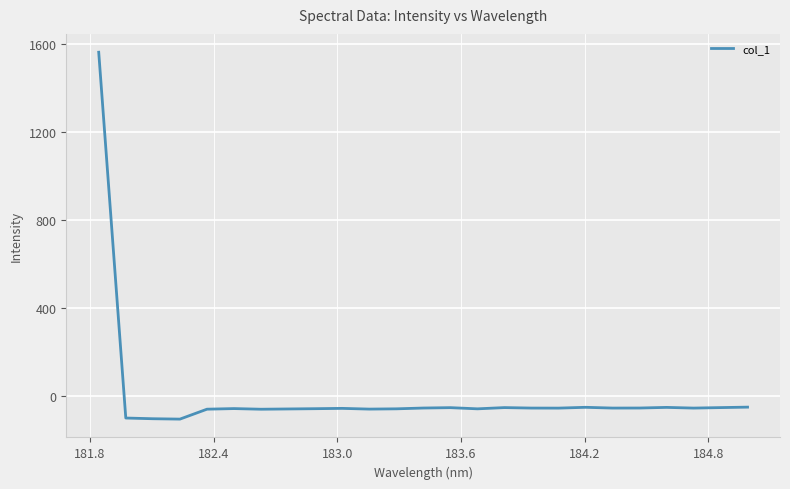

What is the minimum value shown in the chart?

-104.5